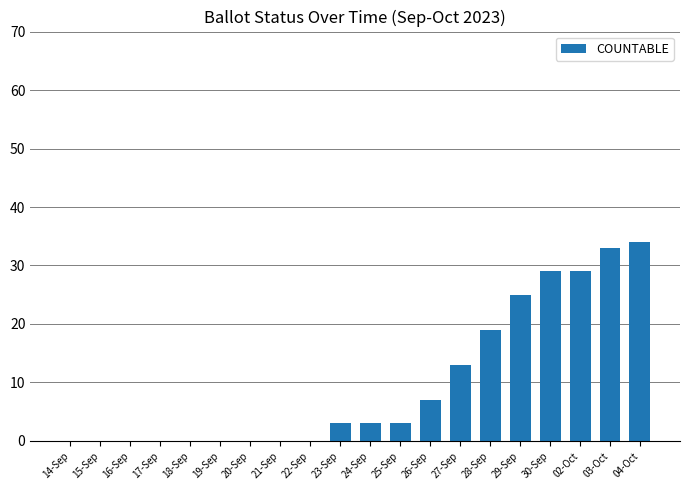

The value at 15-Sep is 0. True or false?

True